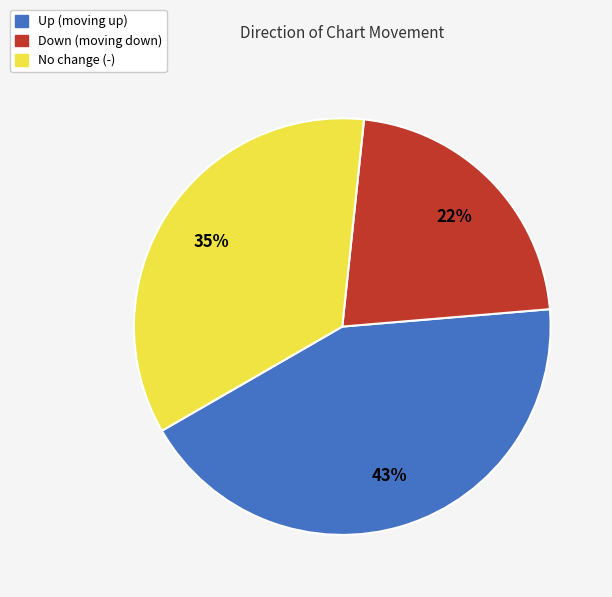

What is the ratio of the value at Up (moving up) to the value at No change (-)?

1.2